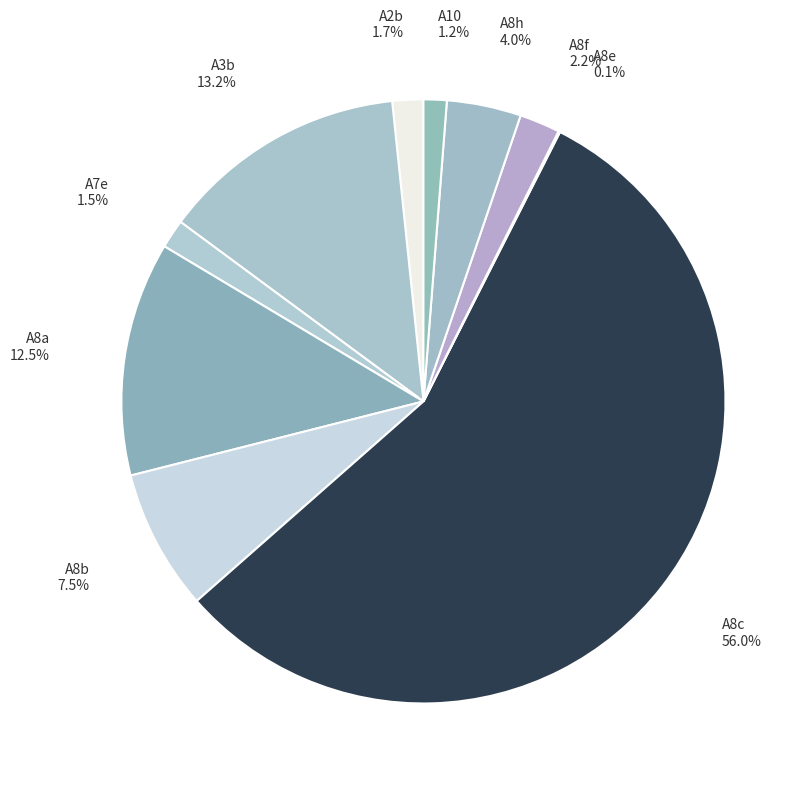

To the nearest percent, what is the difference between the largest and smallest slice percentages?

56%